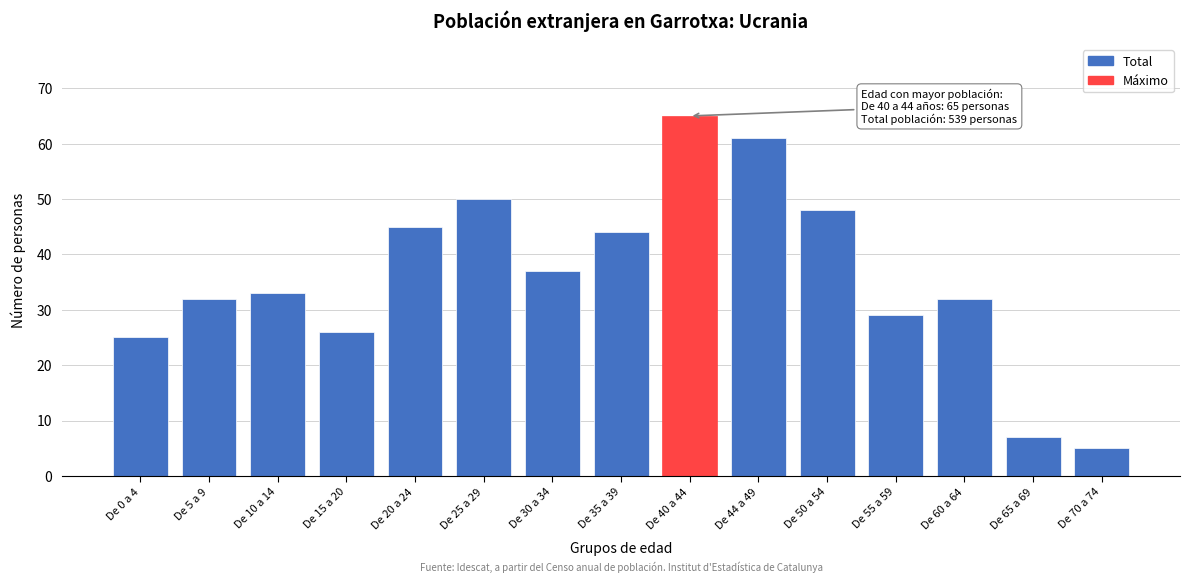

Reading left to right, what are all the values shown in this chart?

25	32	33	26	45	50	37	44	65	61	48	29	32	7	5